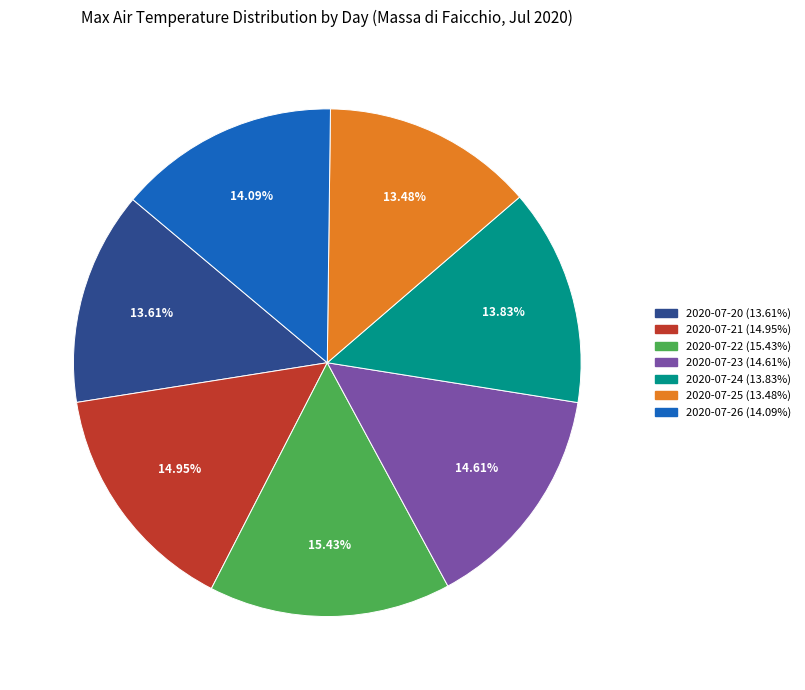

Is there any slice that represents more than half of the pie?

No